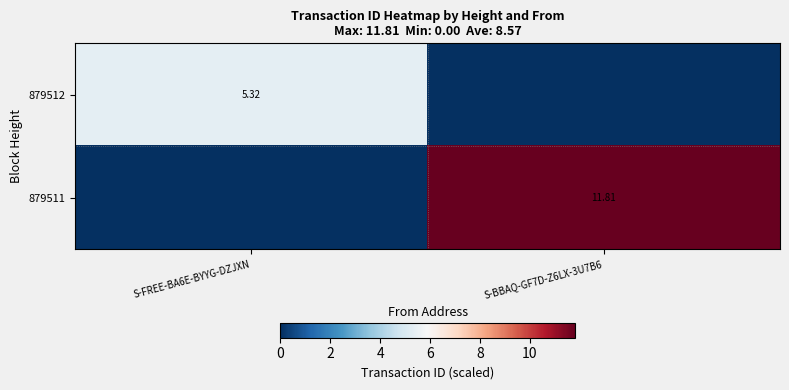

Is the value of 879511 at S-BBAQ-GF7D-Z6LX-3U7B6 greater than the value of 879512 at S-FREE-BA6E-BYYG-DZJXN?

Yes